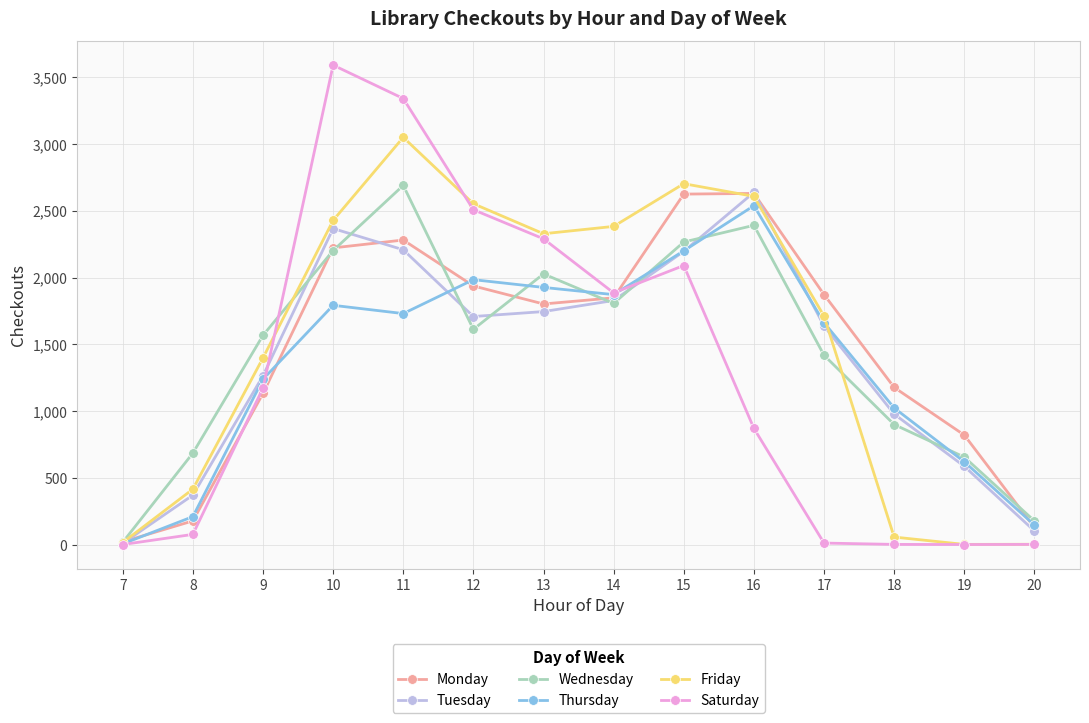

Which series changed the most between 15 and 18?

Friday